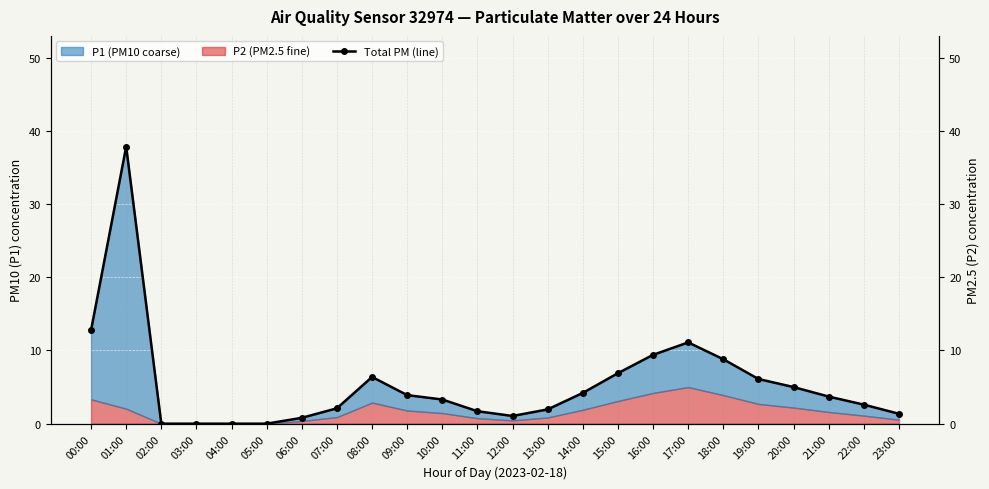

What is the label of the 8th point from the right?

16:00